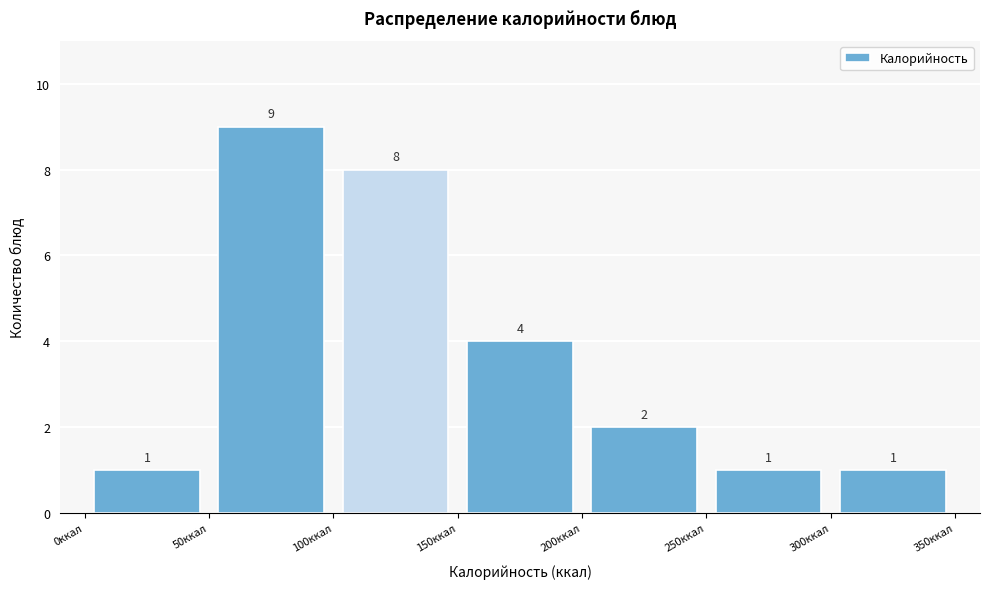

What is the height of the bar covering 250 to 300 on the x-axis?

1